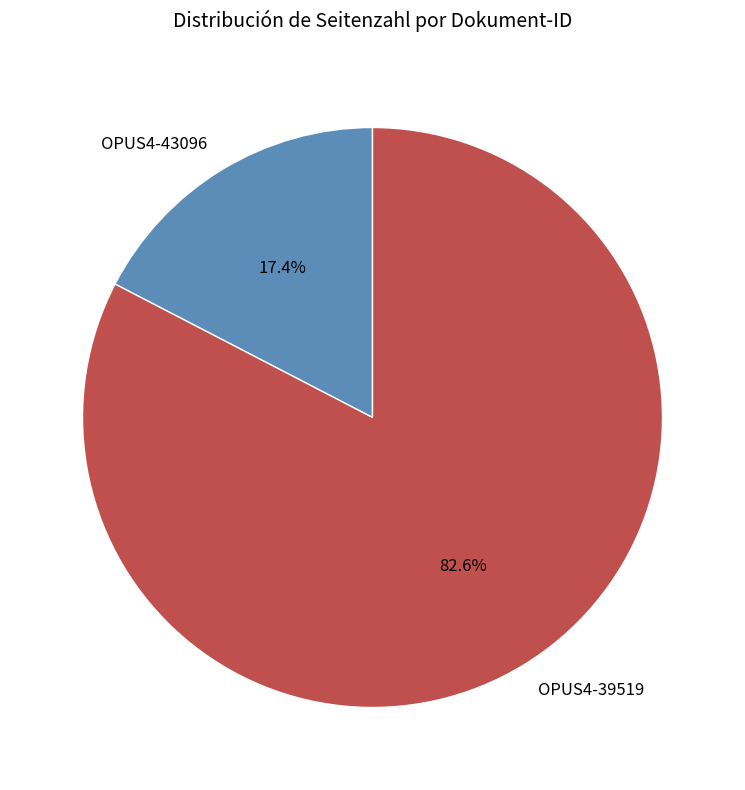

What percentage do OPUS4-43096 and OPUS4-39519 together represent?

100.0%